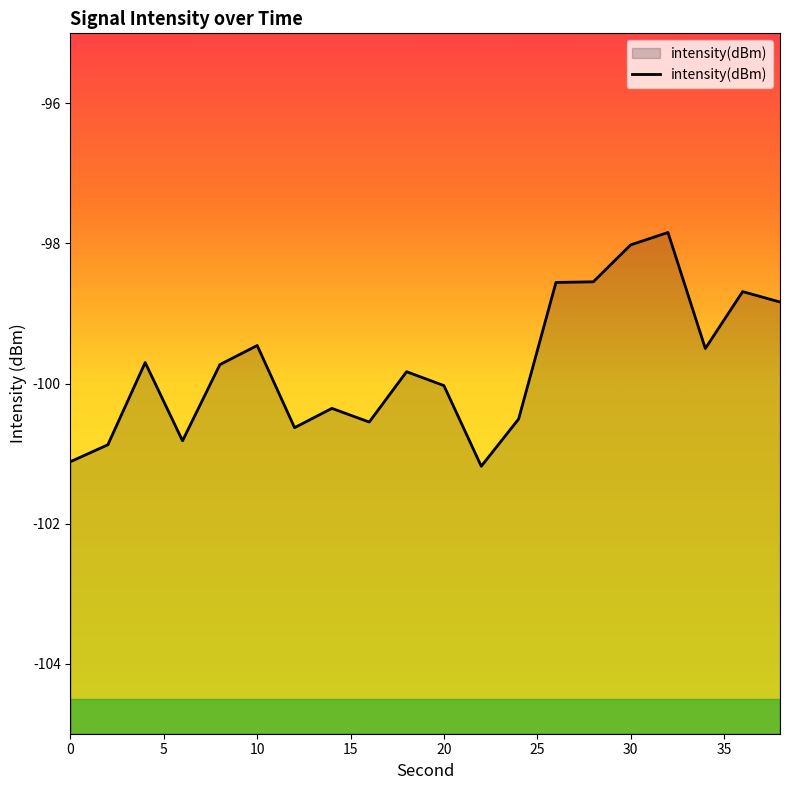

The value at 20 is -133.4. True or false?

False